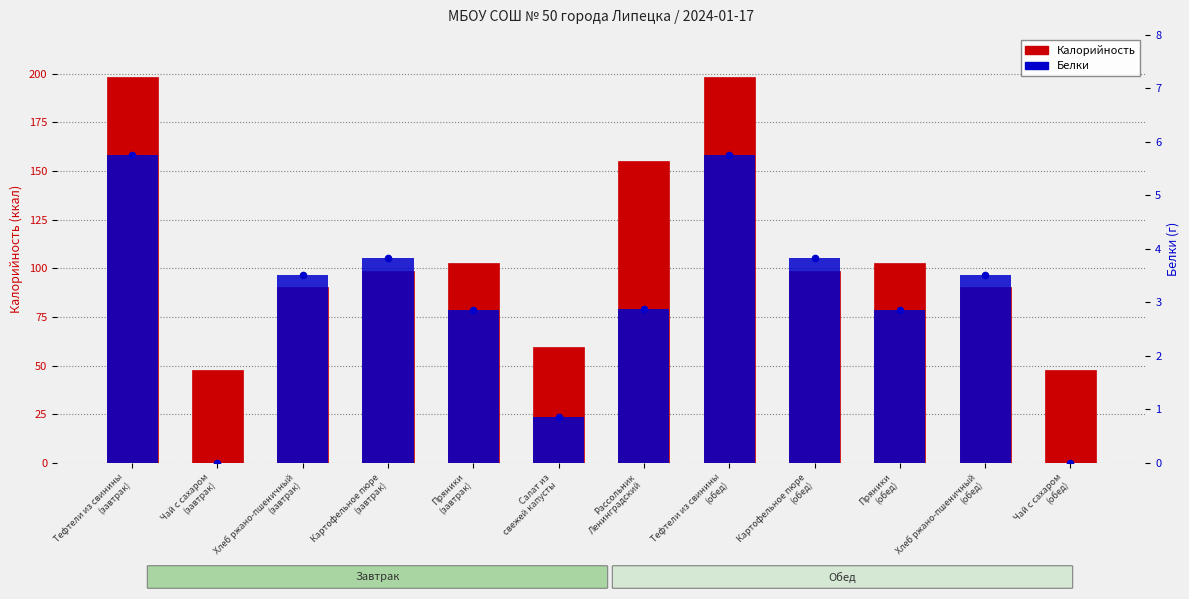

At which category is the sum across all series the highest?

Тефтели из свинины
(завтрак)